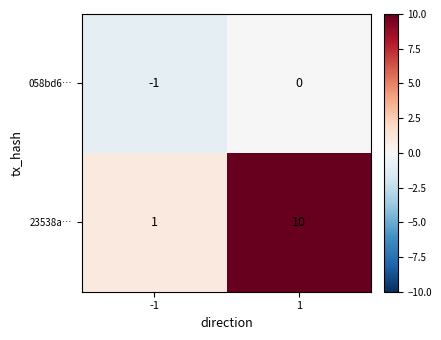

How many series are shown in this chart?

2